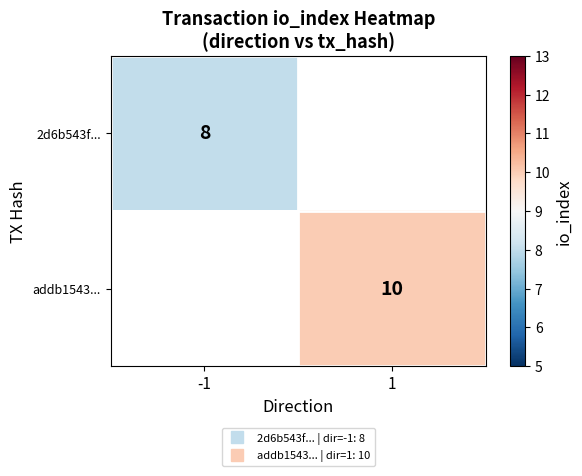

Rank the series at -1 from highest to lowest value.

2d6b543f..., addb1543...